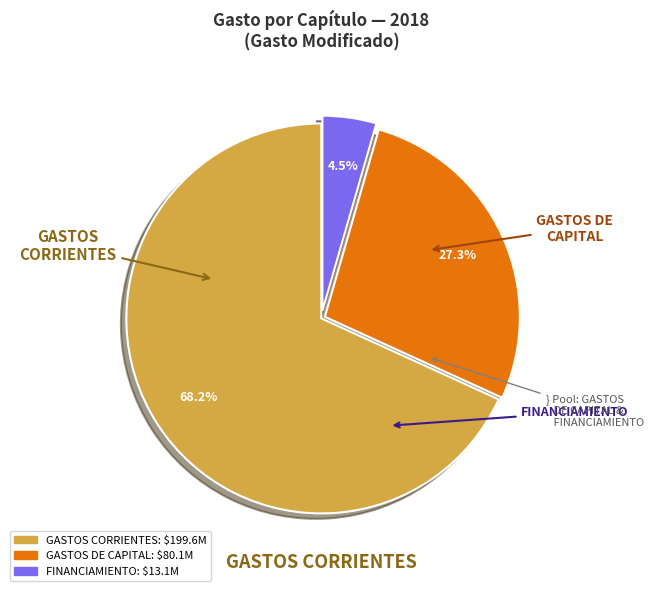

Rank the categories by value from highest to lowest.

GASTOS CORRIENTES, GASTOS DE CAPITAL, FINANCIAMIENTO